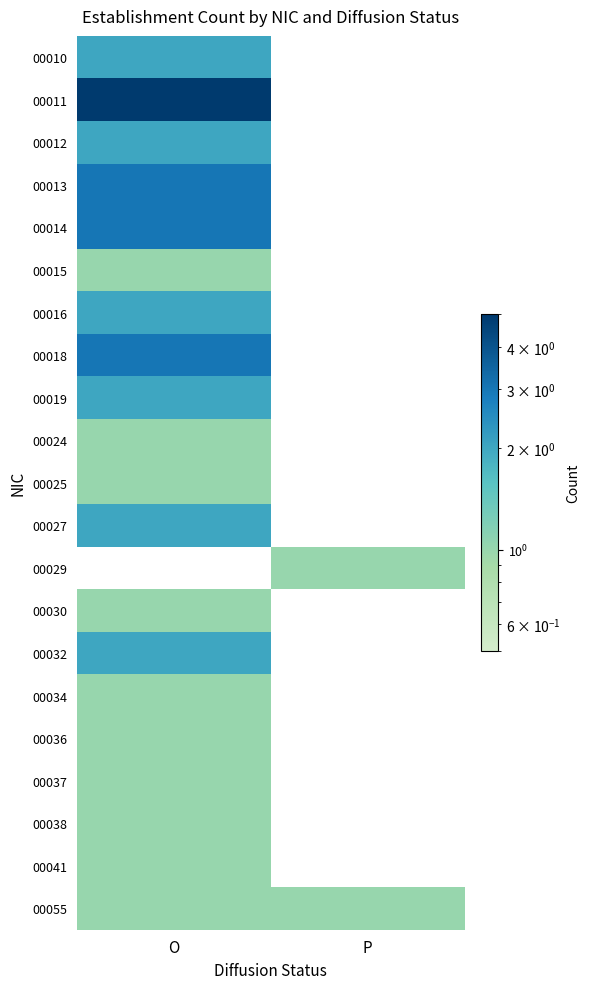

The 00030 series shows 1.0 at O. True or false?

True